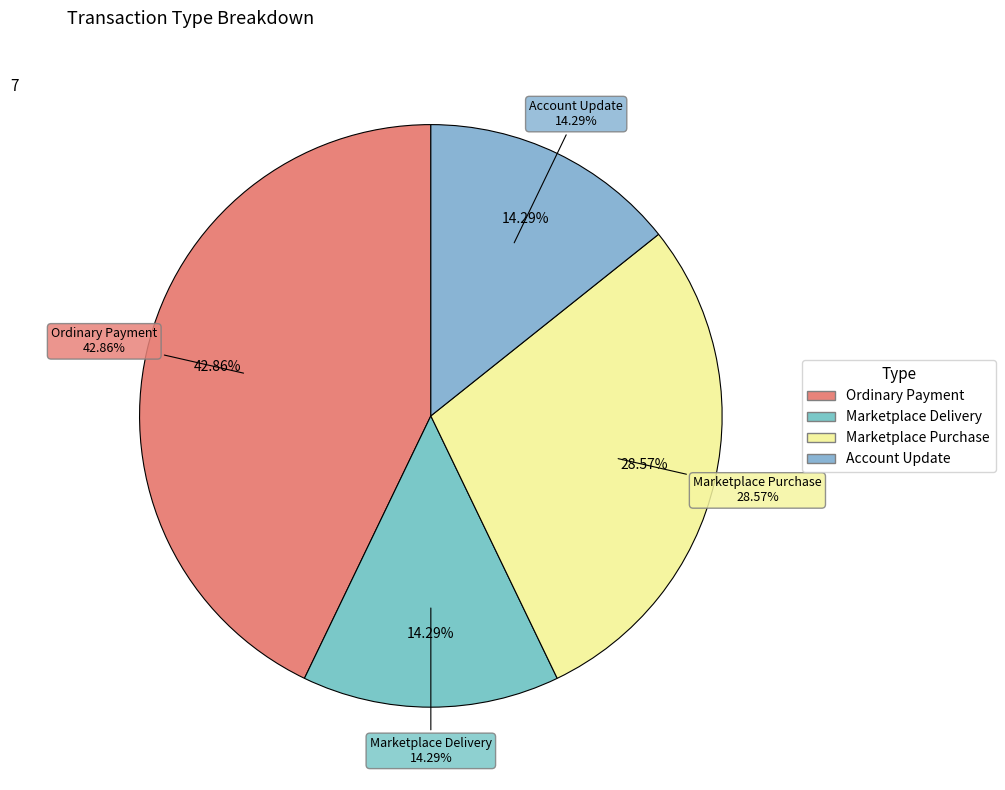

To the nearest percent, what is the combined percentage of Account Update and Ordinary Payment?

57%